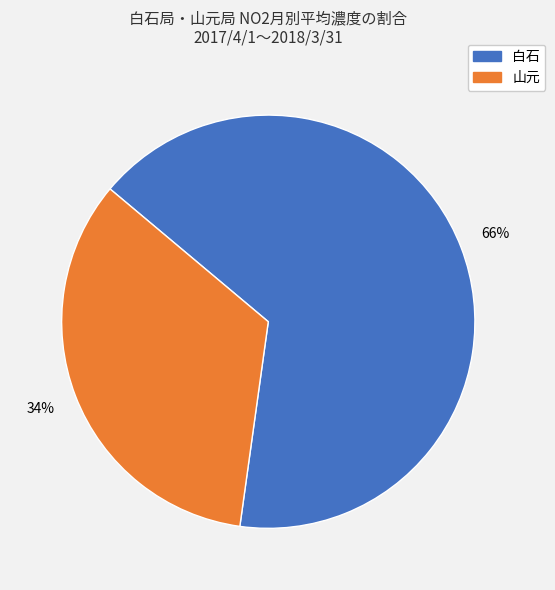

Rank the categories by value from highest to lowest.

白石, 山元